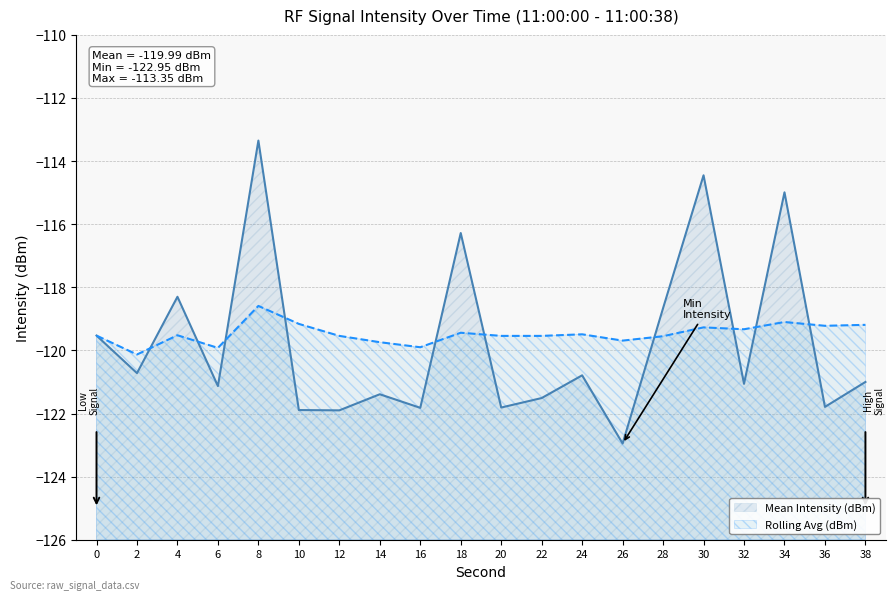

Where does the Rolling Avg (dBm) series first go above -119?

8